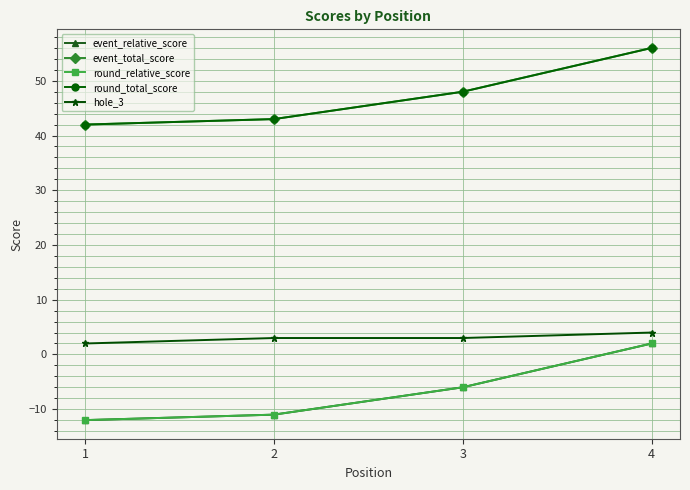

True or false: event_total_score has more than 2 points higher than both neighbors.

False